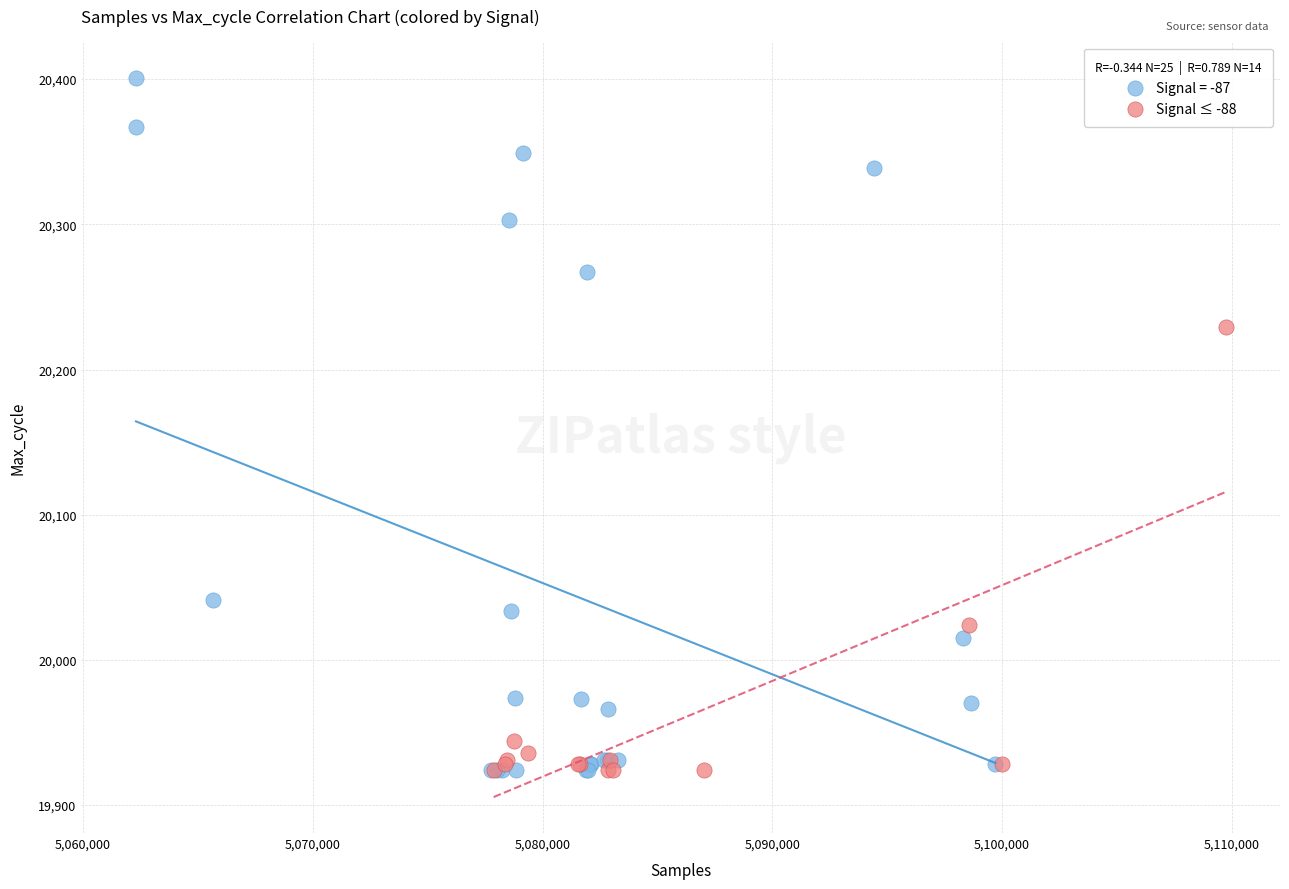

Which series has the largest Y range (max minus min)?

Signal = -87